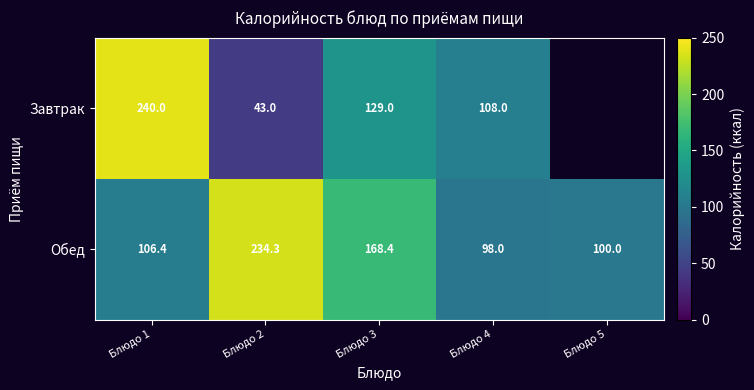

What is the minimum value shown in the chart?

43.0